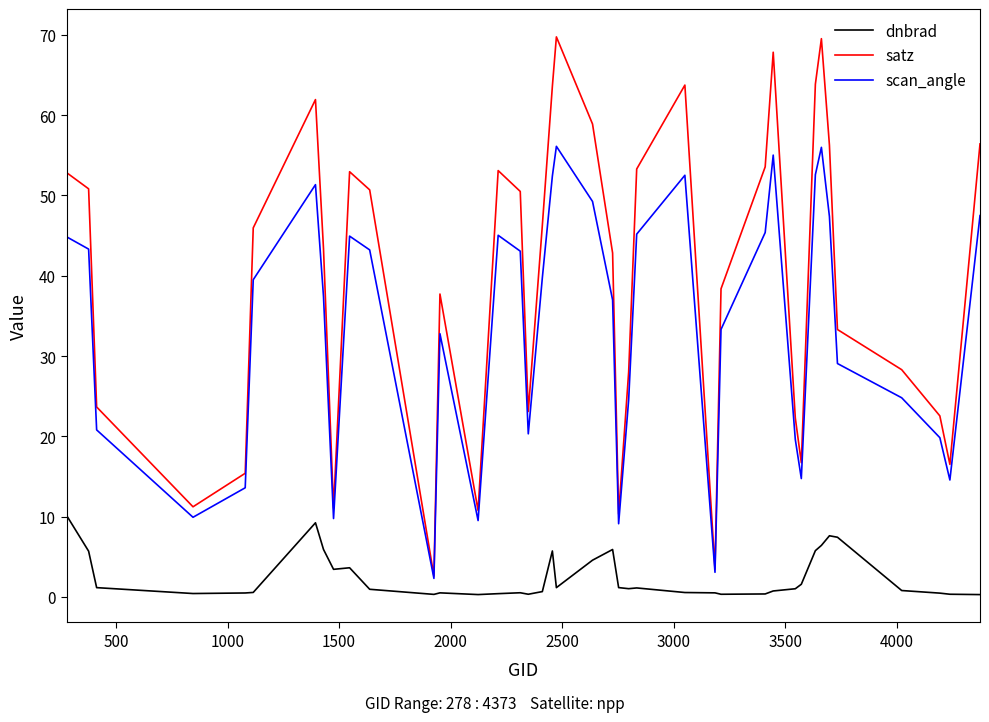

True or false: dnbrad and satz cross at least once.

False